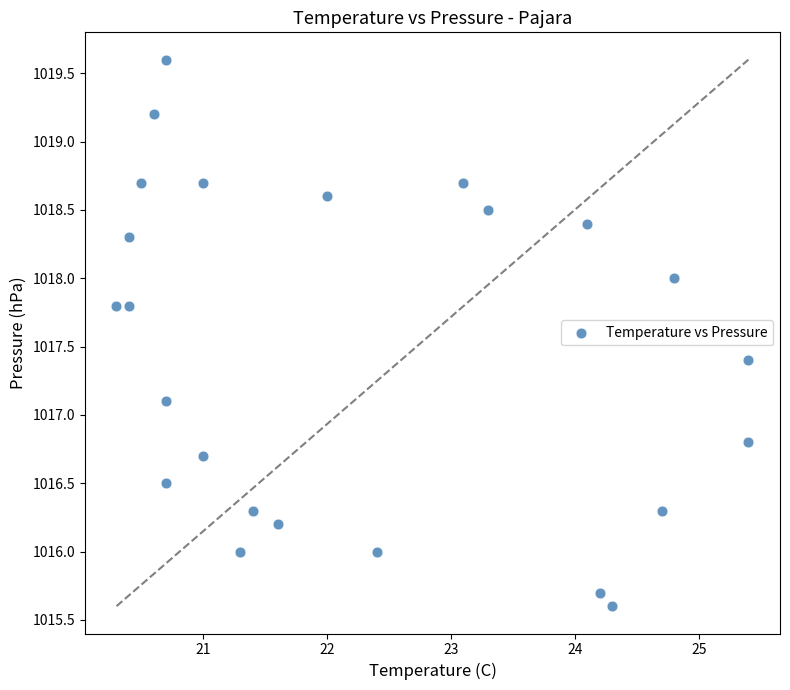

What Y value in the scatter plot is closest to 1017?

1017.1